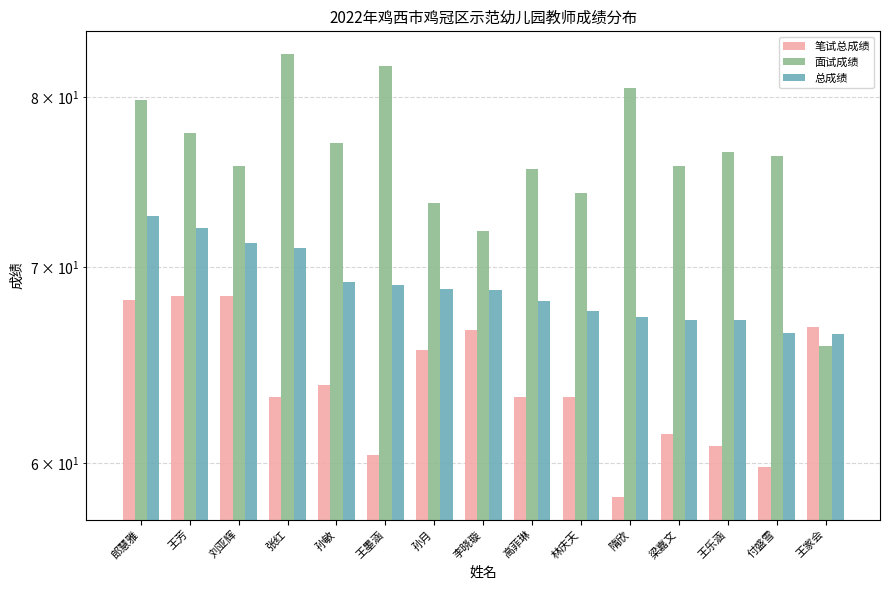

What is the difference between the second highest and second lowest values in the 笔试总成绩 series?

8.6